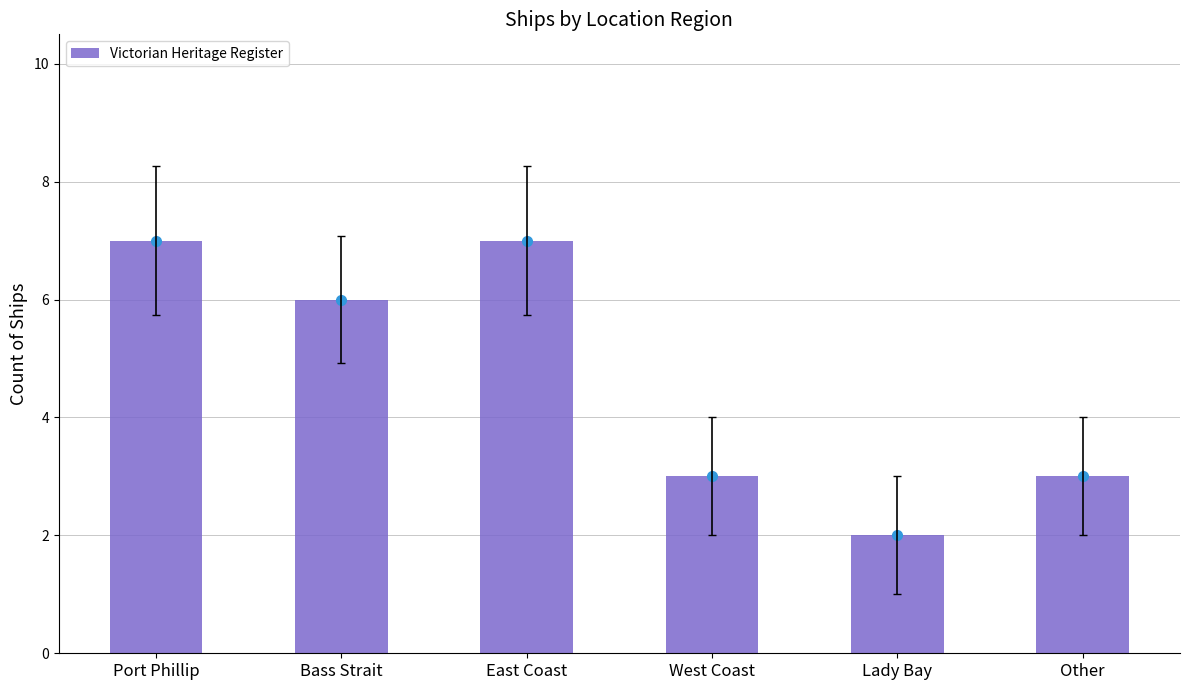

What is the greatest value displayed?

7